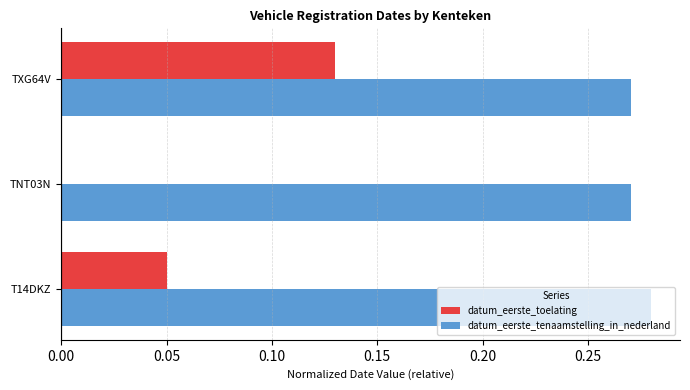

Which series has the largest total across all categories?

datum_eerste_tenaamstelling_in_nederland